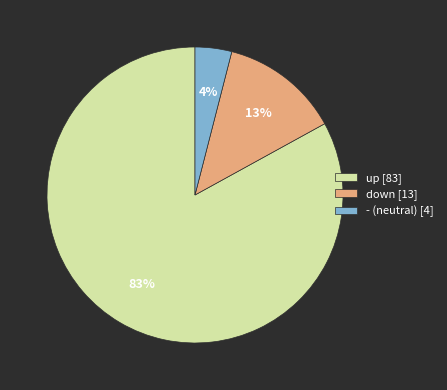

Is the sum of up [83] and - (neutral) [4] greater than half?

Yes